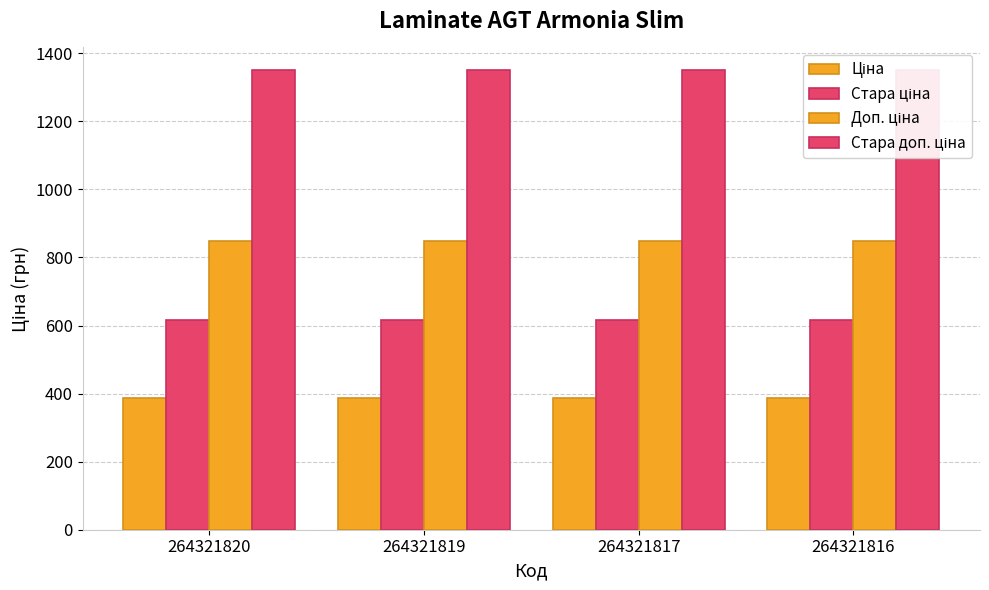

What value does the Стара ціна series have at 264321817?

615.1